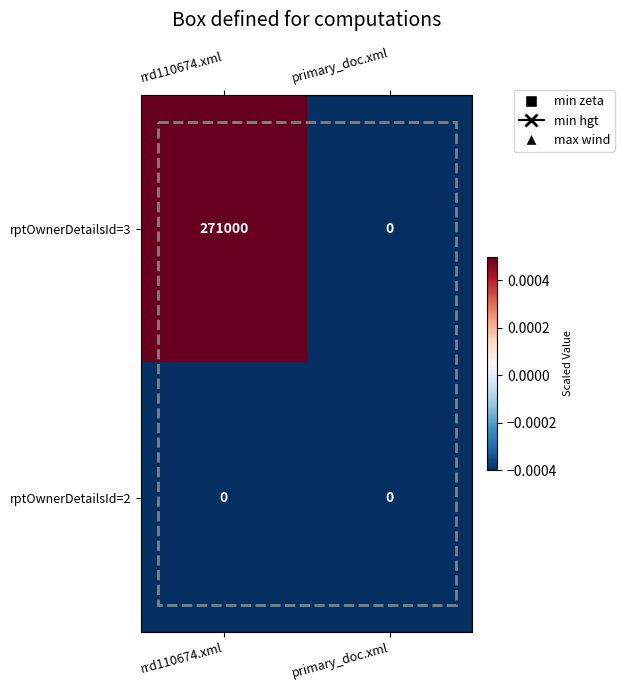

Which series has the largest total across all categories?

rptOwnerDetailsId=3